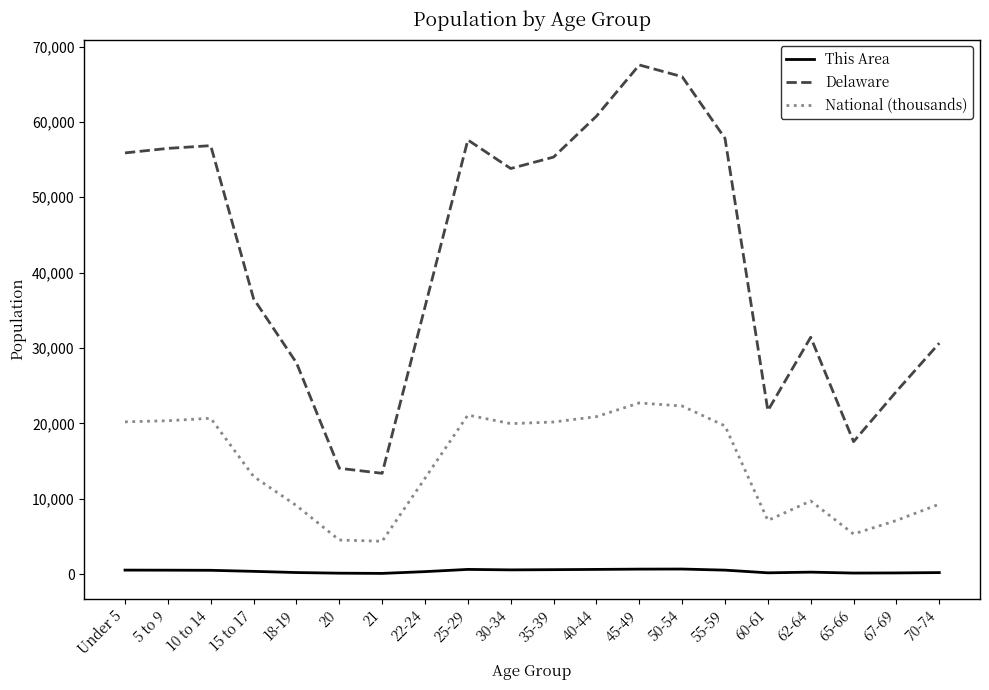

Does the chart have visible grid lines?

No